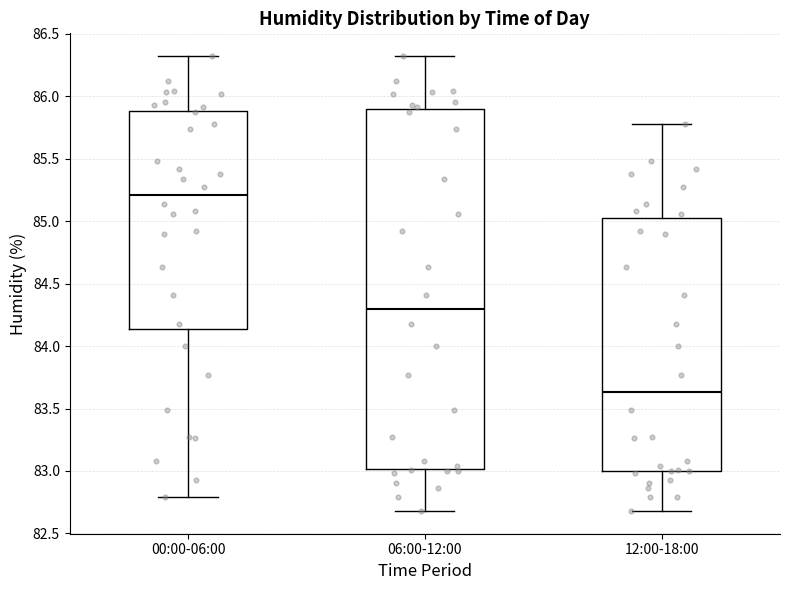

Reading left to right, read every box against the y-axis: the position of its median line, the range the box covers, and the ends of its whiskers. The values are not printed on the chart, so give them approximately, as read against the axis.

00:00-06:00: median 85.20, box 84.15 to 85.90, whiskers 82.80 to 86.30
06:00-12:00: median 84.30, box 83.00 to 85.90, whiskers 82.70 to 86.30
12:00-18:00: median 83.65, box 83.00 to 85.05, whiskers 82.70 to 85.80